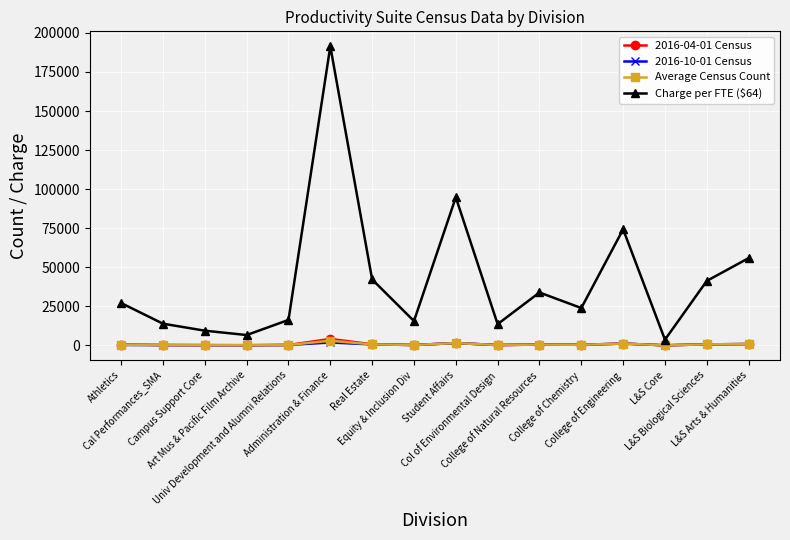

Which series has the largest range (max minus min)?

Charge per FTE ($64)